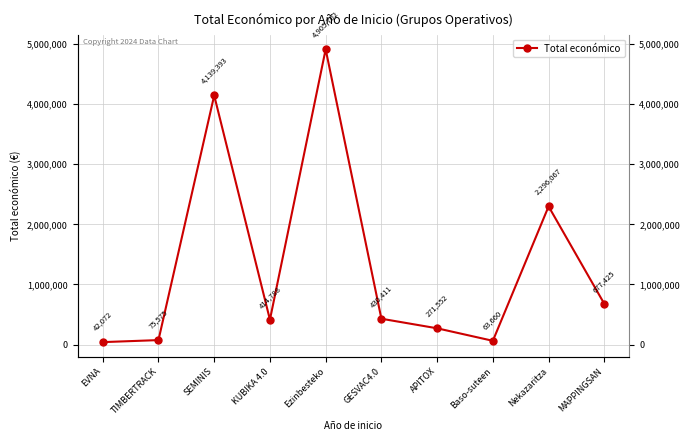

What position from the left is KUBIKA 4.0?

4